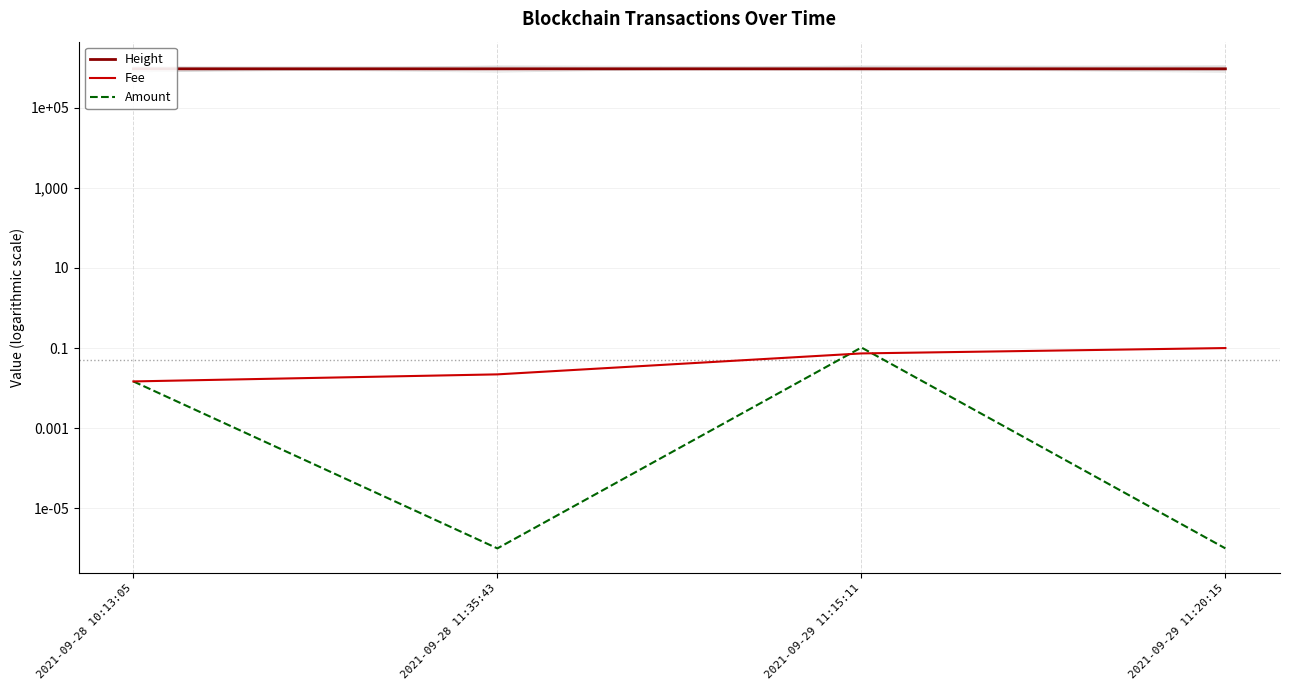

How many intersections are there between Amount and Fee?

2